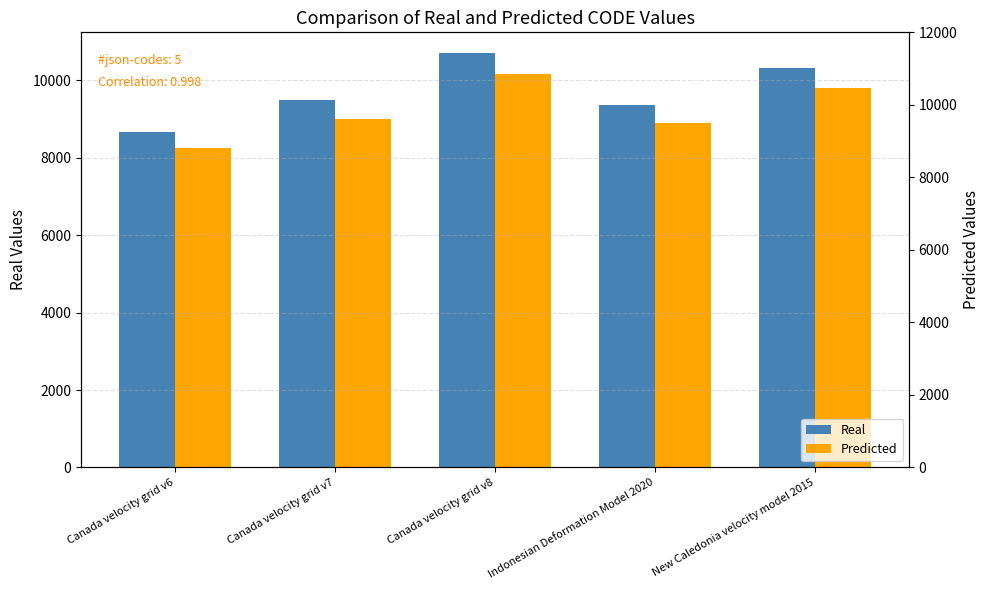

What are all the series names shown in the legend?

Real, Predicted